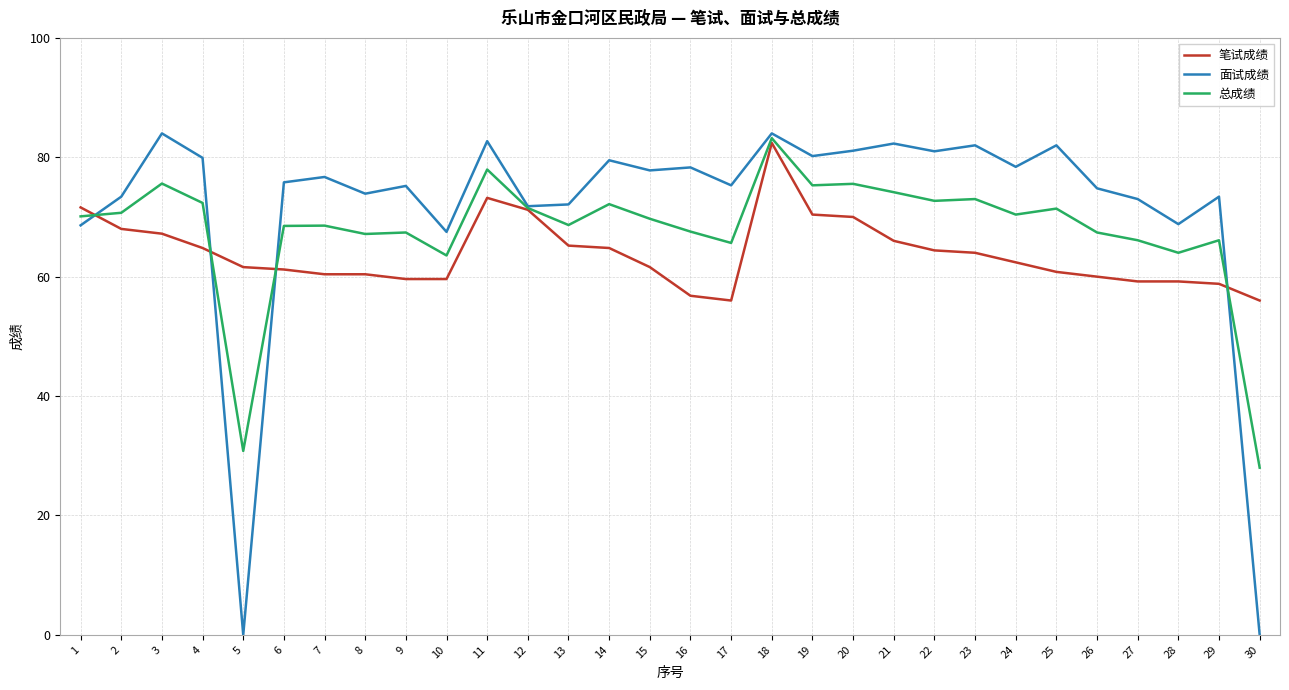

Between 3 and 24, which series saw the biggest shift?

面试成绩